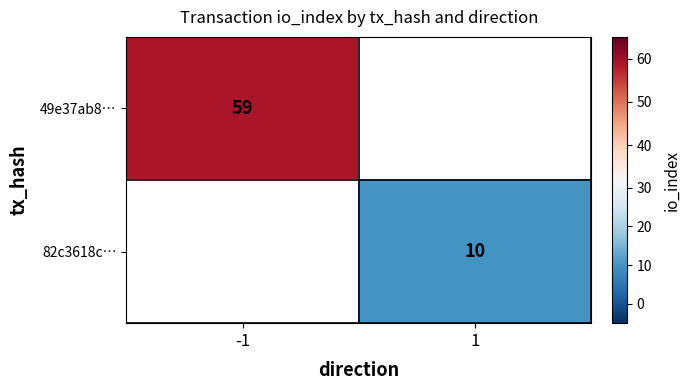

The 82c3618c… series shows 7 at 1. True or false?

False